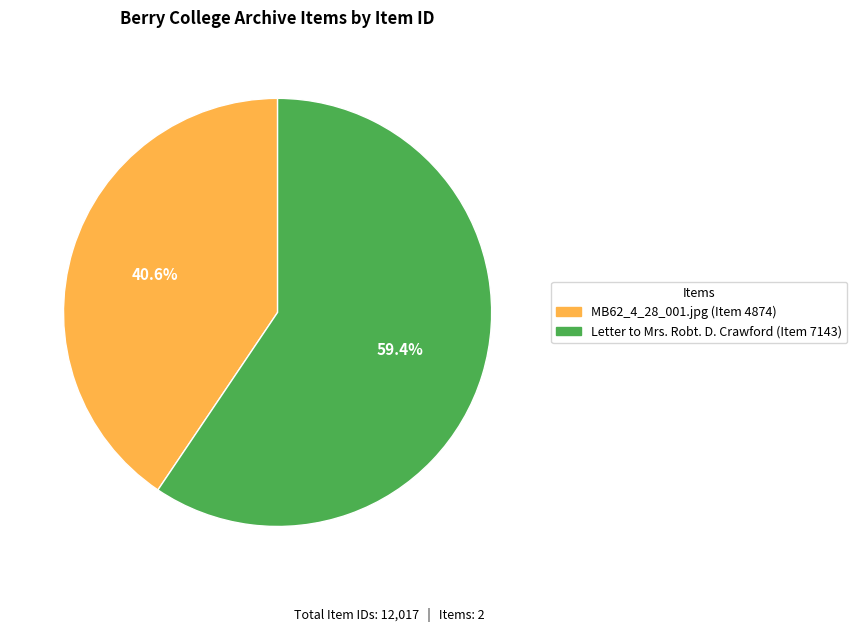

To the nearest percent, what portion does Letter to Mrs. Robt. D. Crawford (Item 7143) represent?

59%